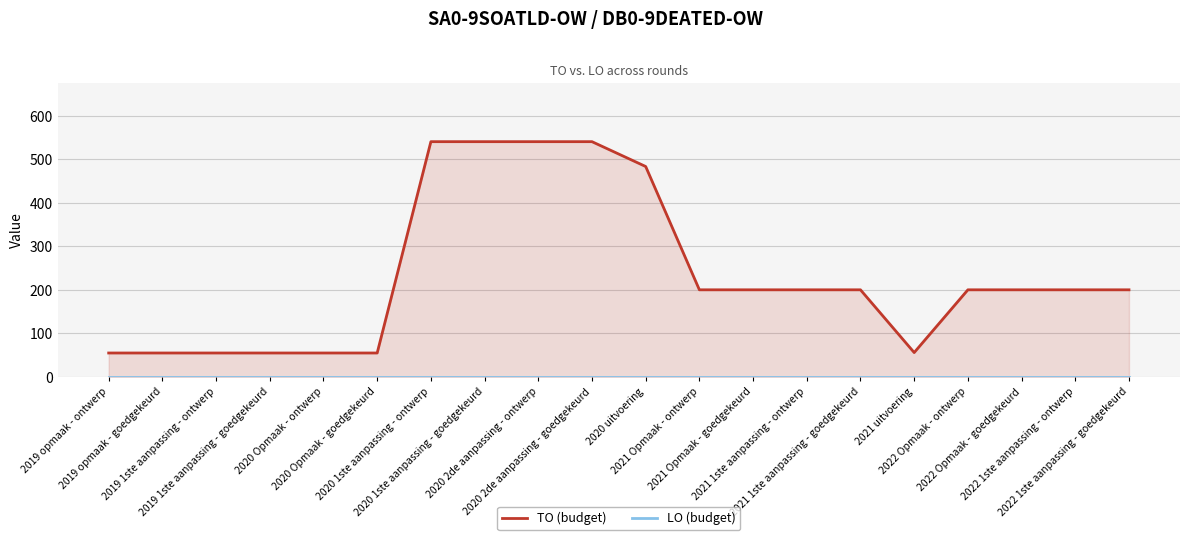

What is the difference between the TO (budget) values at 2021 Opmaak - ontwerp and 2020 Opmaak - goedgekeurd?

145